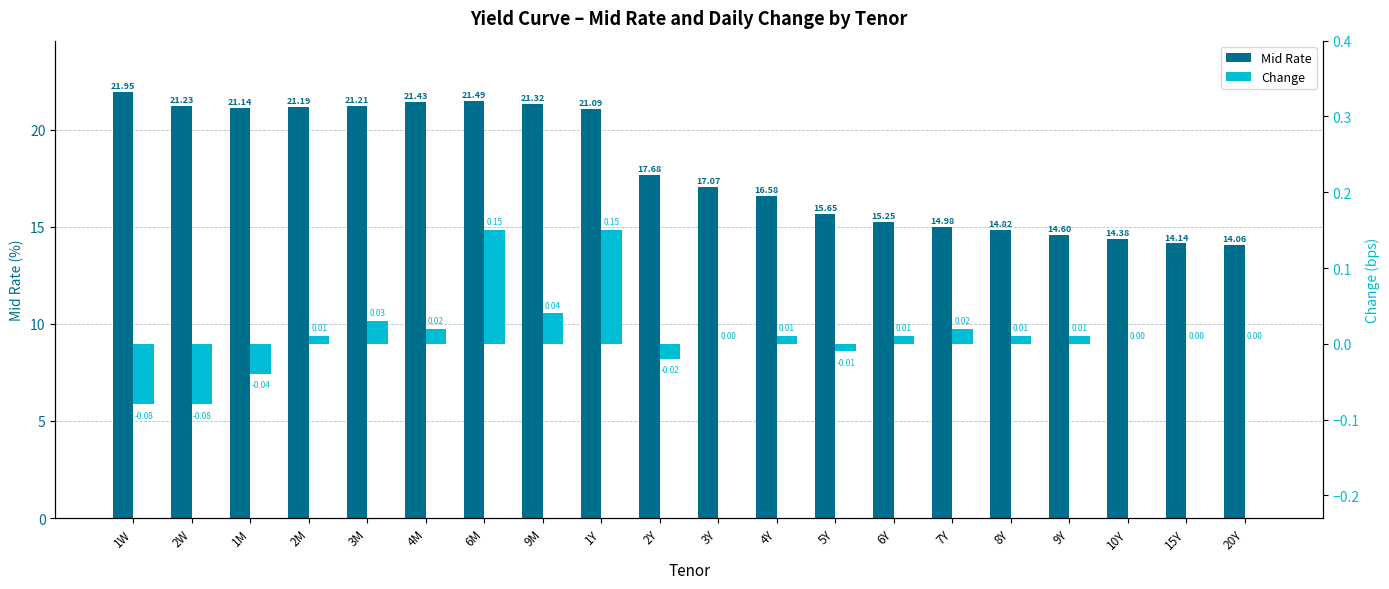

What position from the right is 9Y?

4